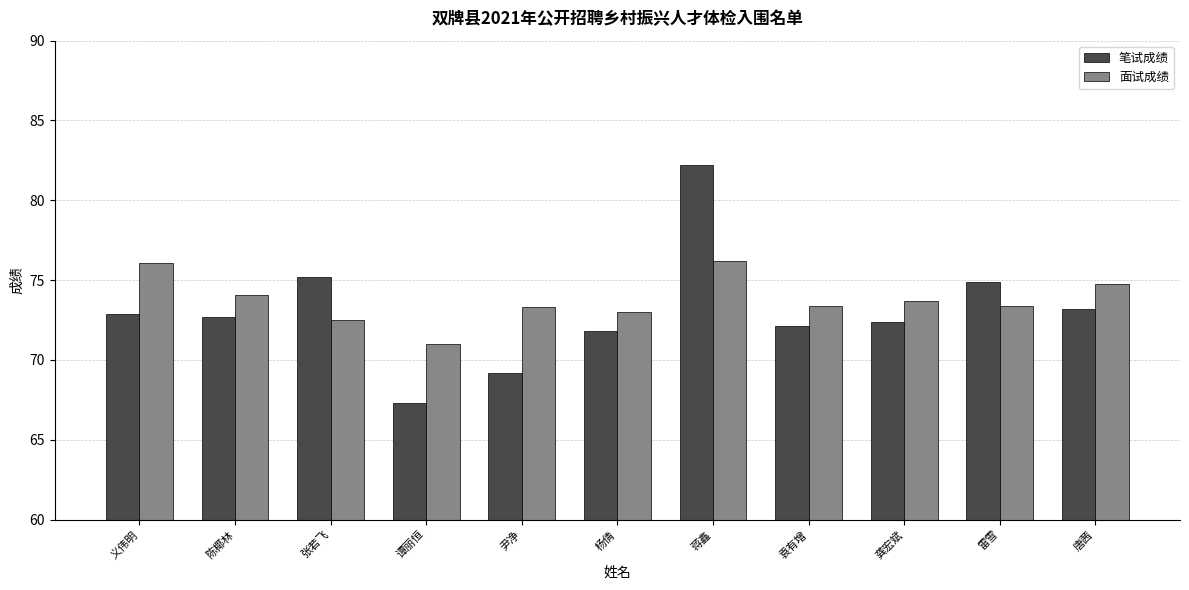

Does the chart contain any negative values?

No